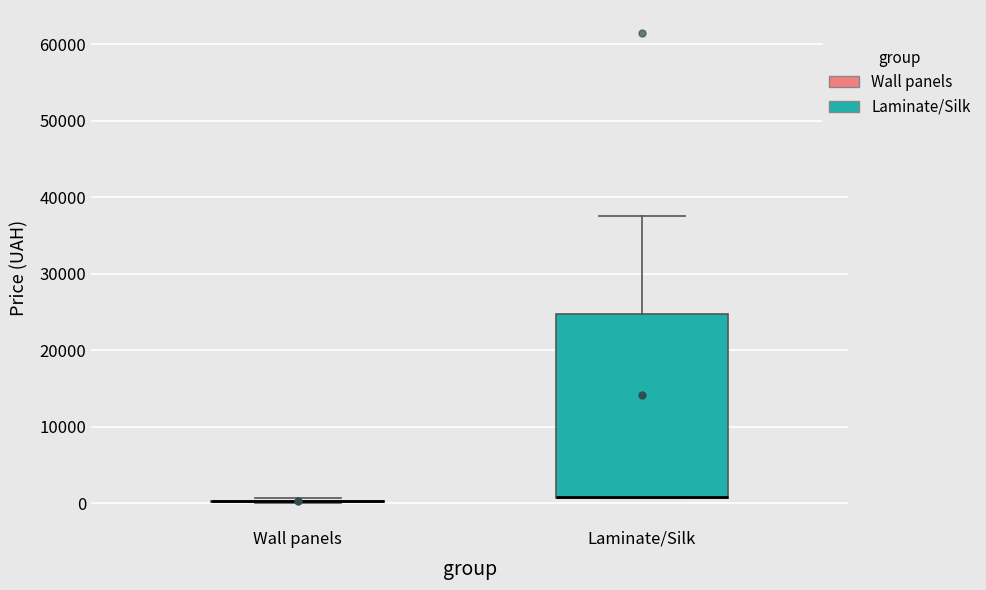

Reading left to right, read every box against the y-axis: the position of its median line, the range the box covers, and the ends of its whiskers. The values are not printed on the chart, so give them approximately, as read against the axis.

Wall panels: box collapsed to a line at 0, whiskers 0 to 1000
Laminate/Silk: median 1000 (drawn on the box's lower edge), box 1000 to 25000, whiskers 1000 to 38000